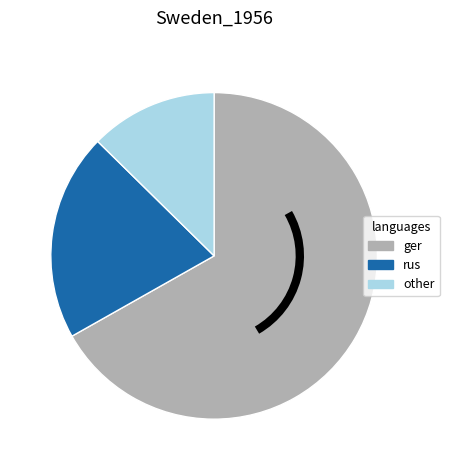

Is there a majority slice in this chart?

Yes